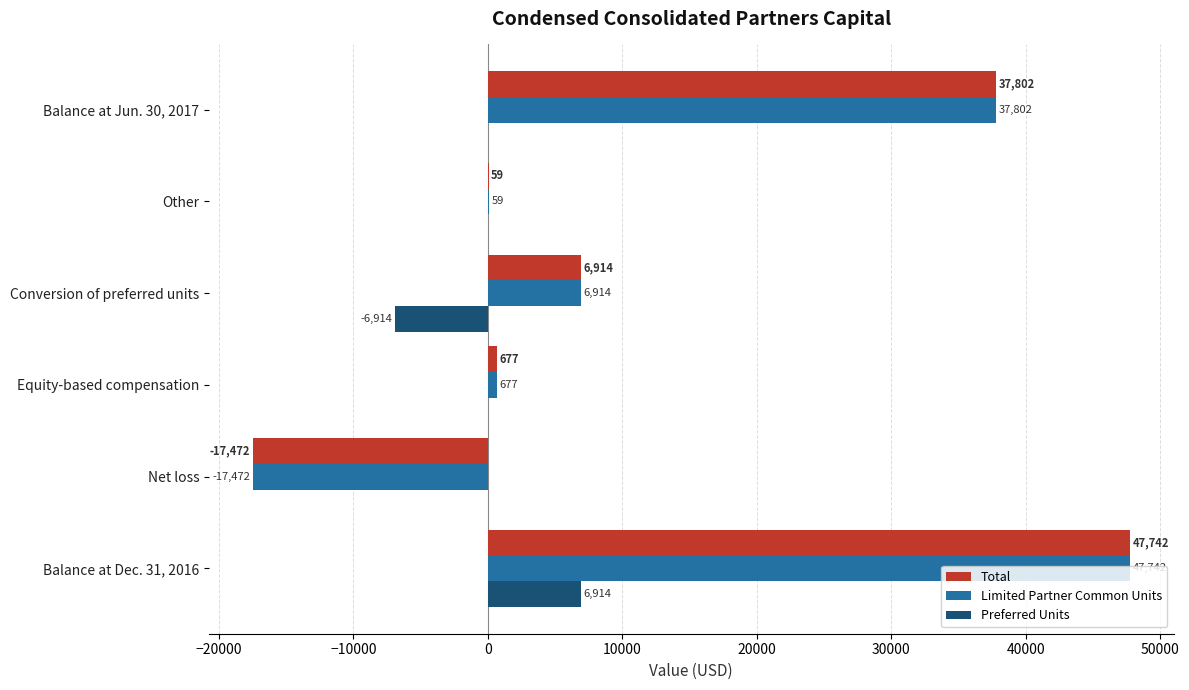

What is the approximate value of Preferred Units at Balance at Dec. 31, 2016?

6914